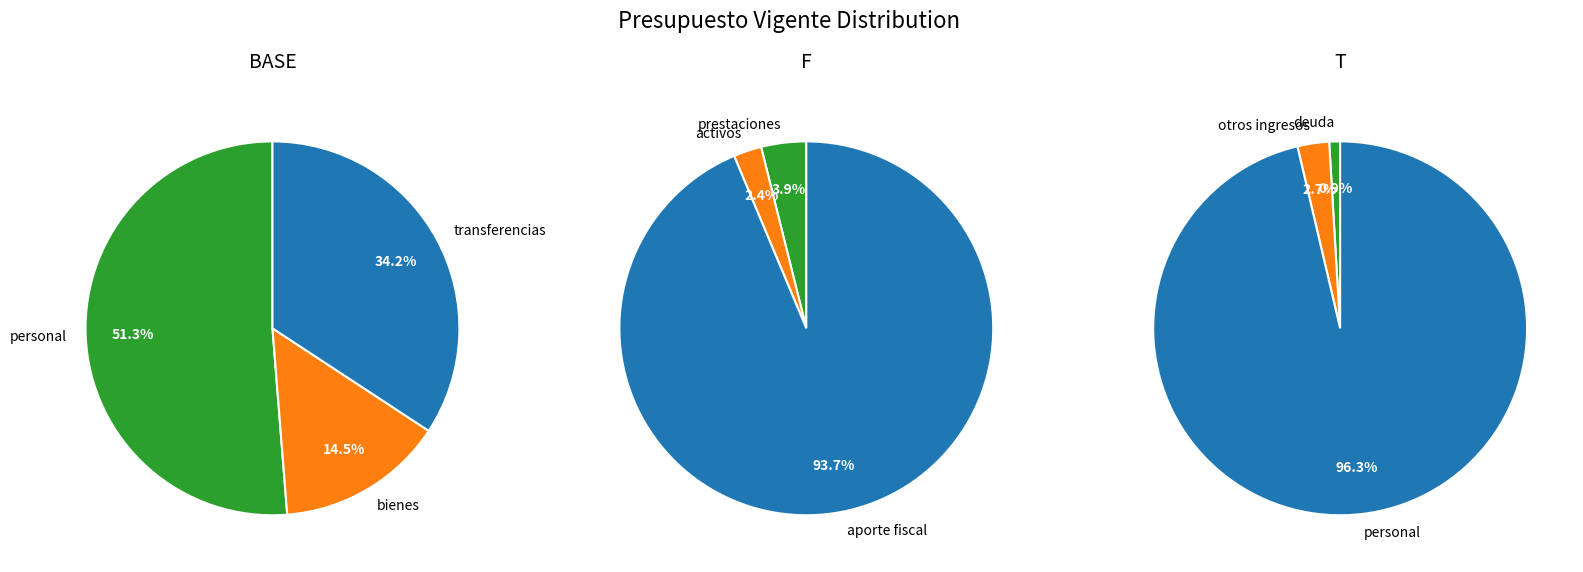

Which has a higher value, GASTOS EN PERSONAL or PRESTACIONES DE SEGURIDAD SOCIAL?

GASTOS EN PERSONAL